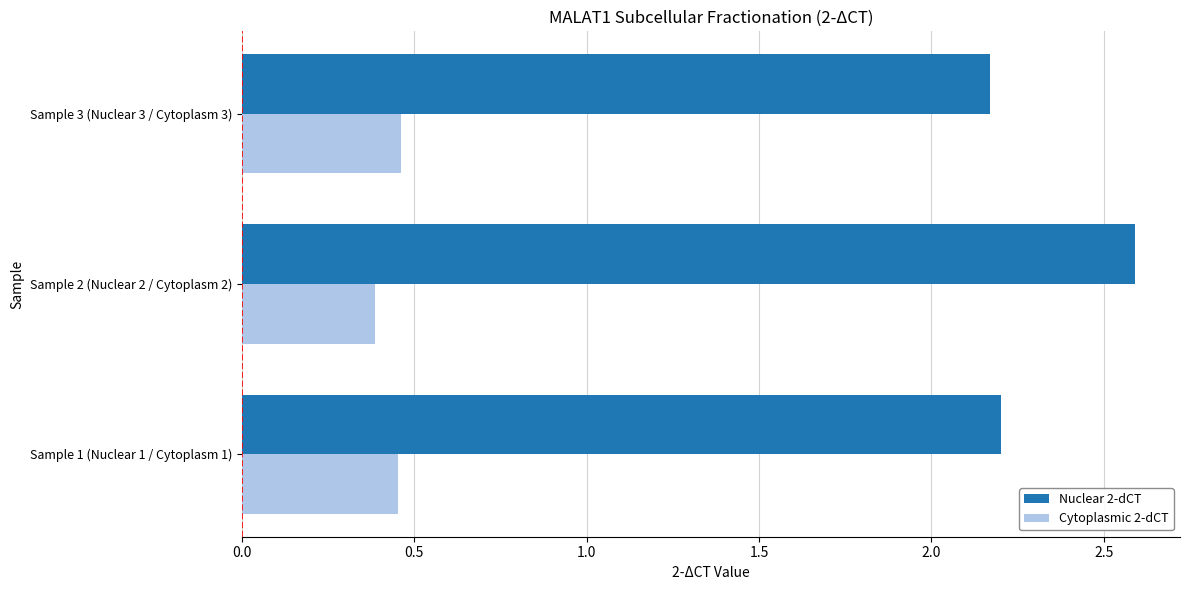

At which category is the sum across all series the highest?

Sample 2 (Nuclear 2 / Cytoplasm 2)